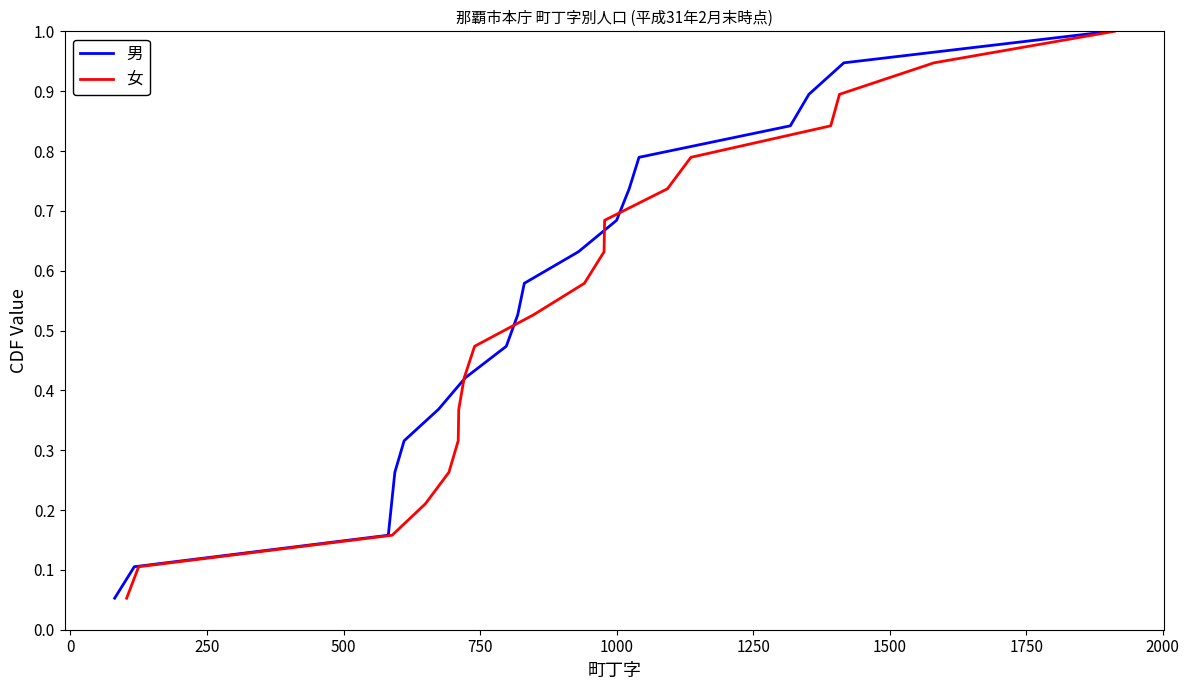

What is the value of the 男 point at the 8th from the left?

0.4